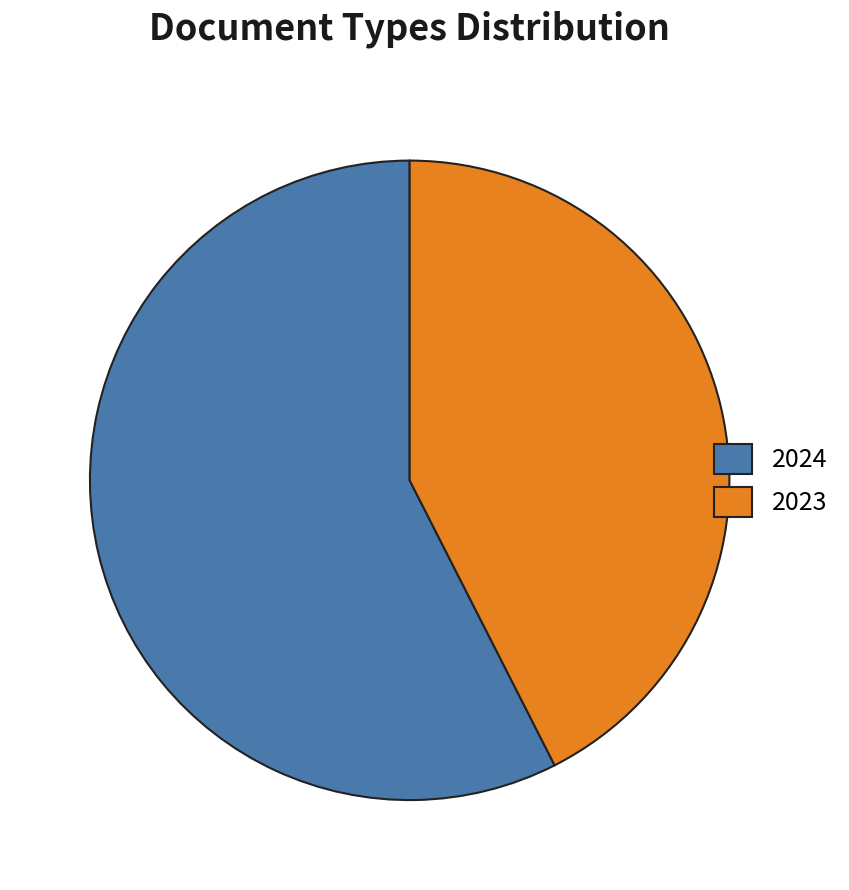

How many segments does this pie chart have?

2